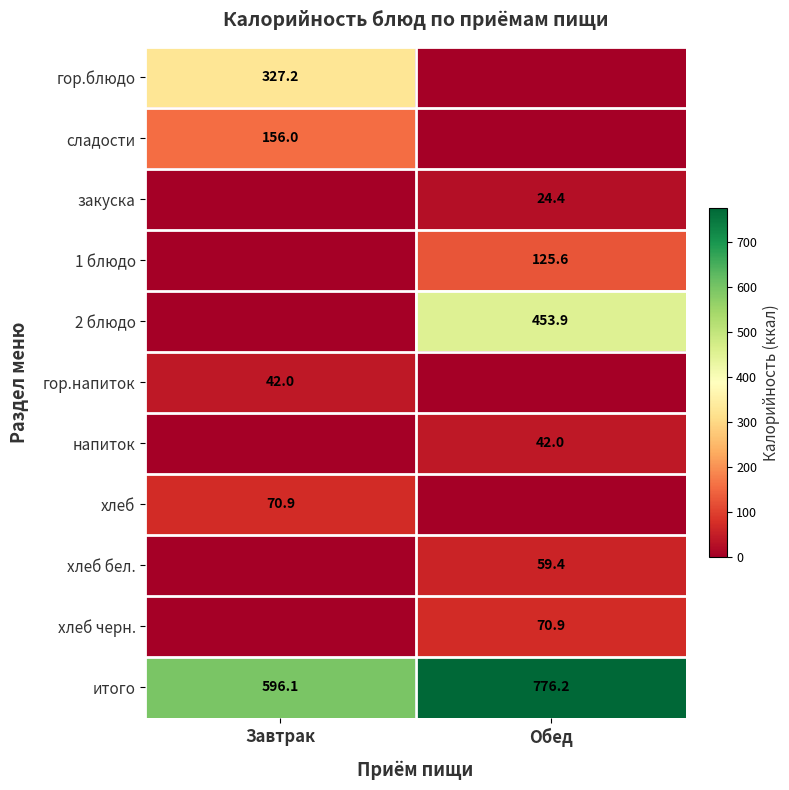

At how many categories does at least one series exceed 140?

2